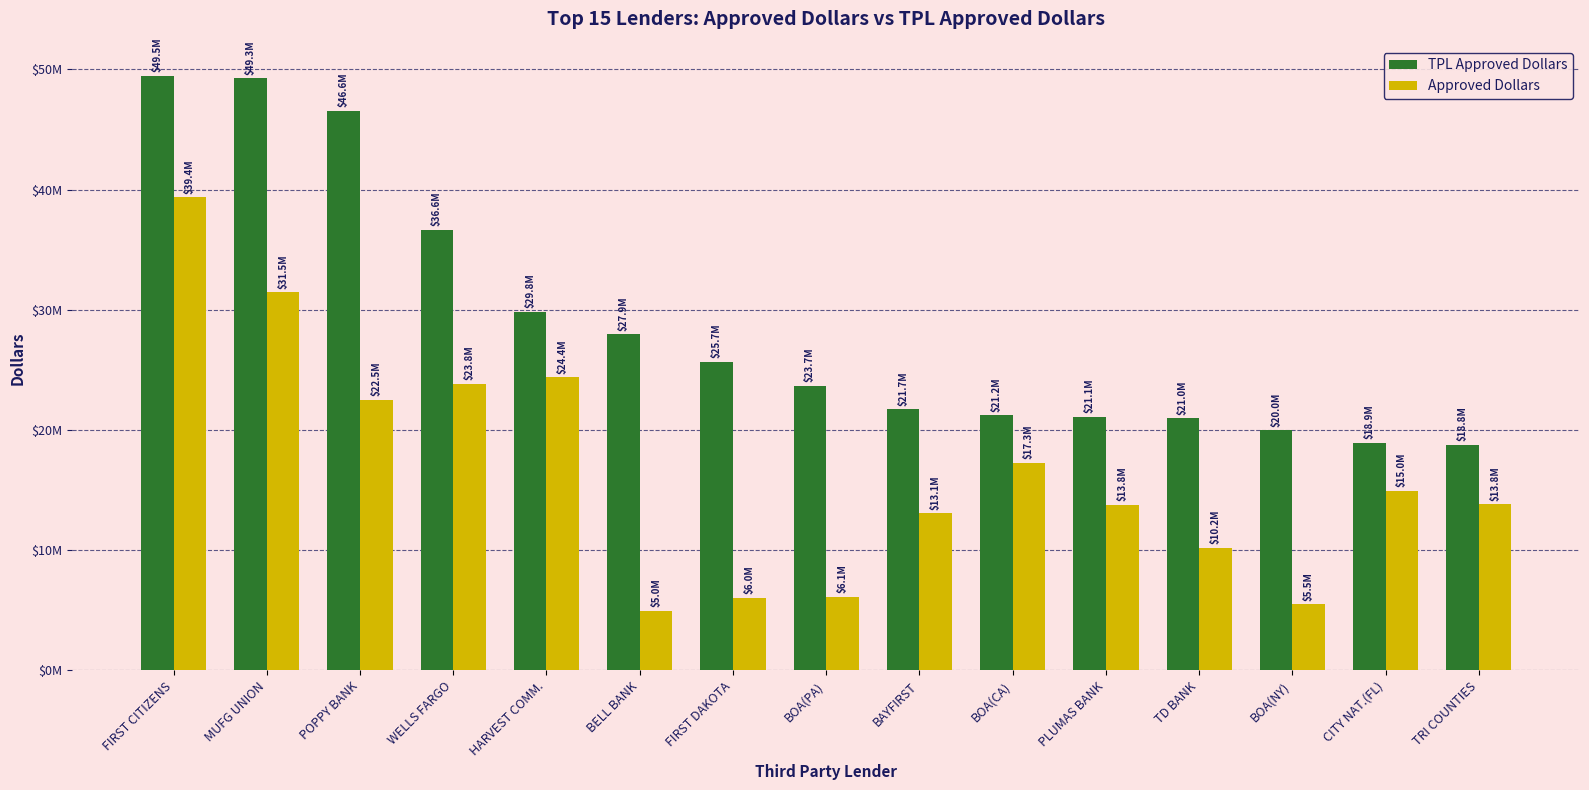

Does the chart contain any negative values?

No